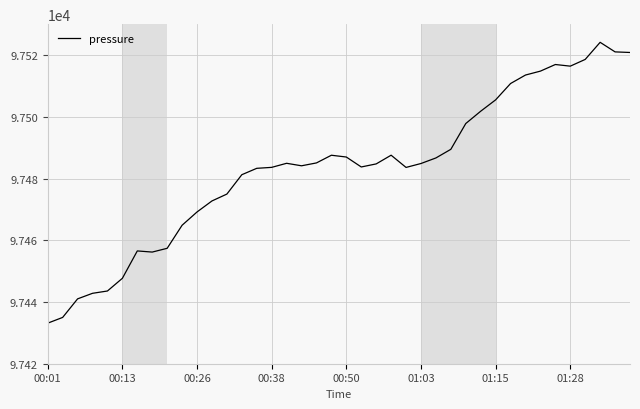

What is the difference between the maximum and minimum values?

91.0